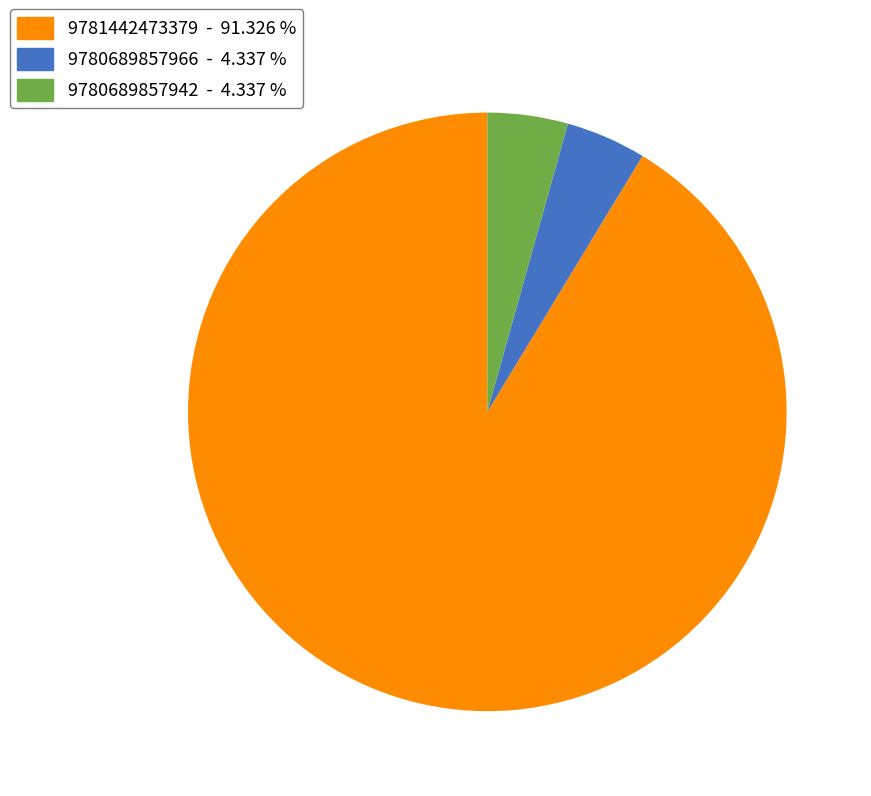

The 9780689857942 slice represents 4% of the pie. True or false?

True